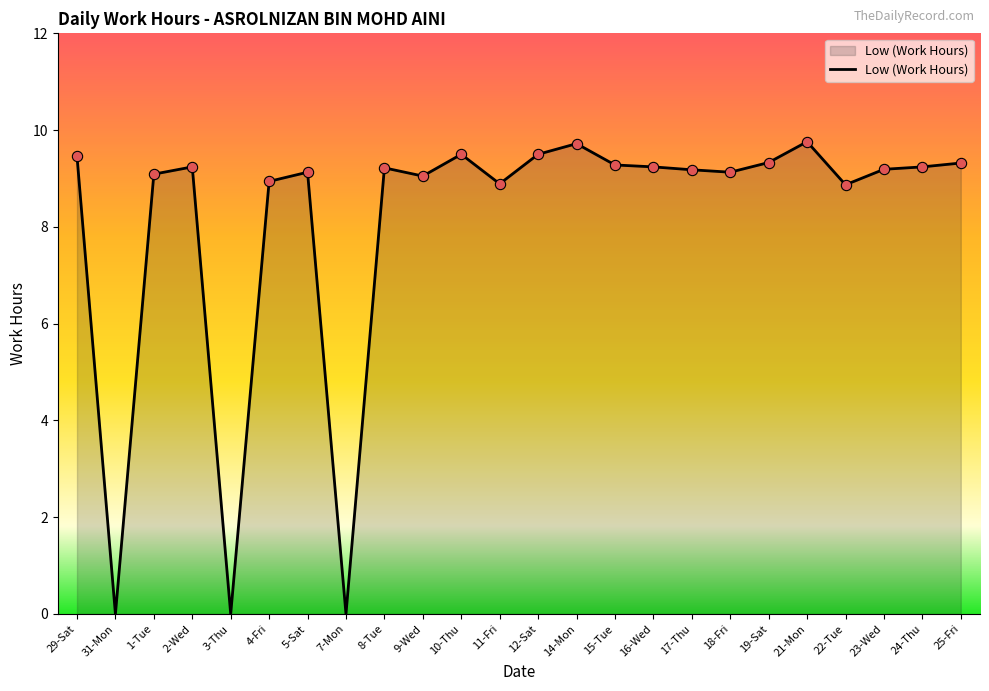

Which has a higher value, 3-Thu or 24-Thu?

24-Thu